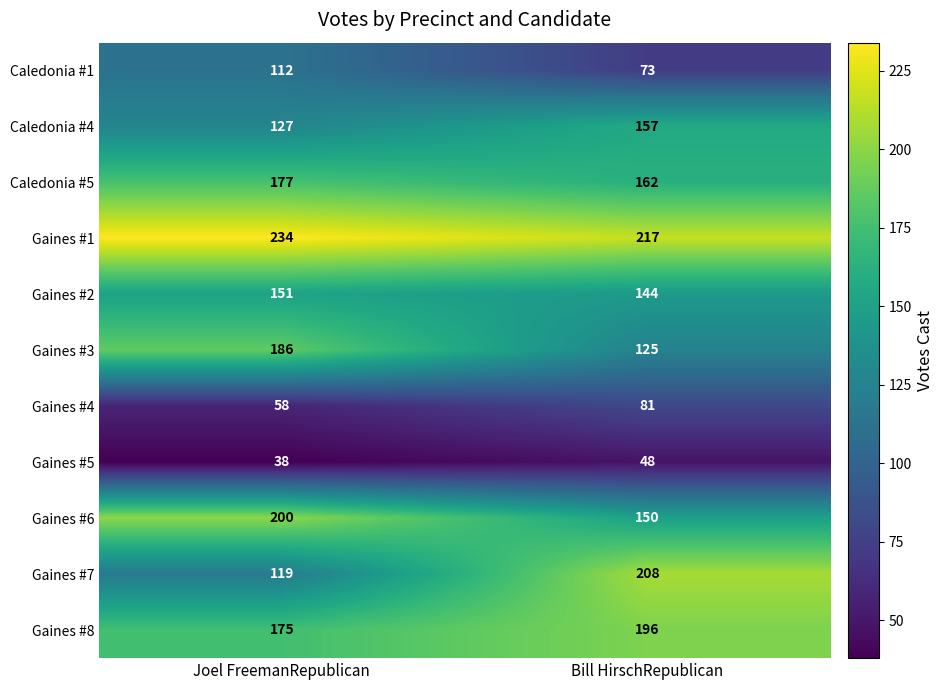

At which label is Gaines #8 closest to 185?

Joel FreemanRepublican